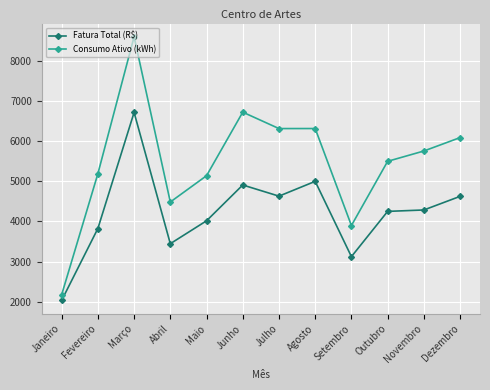

What is the spread (max minus min) of values at Fevereiro?

1364.1